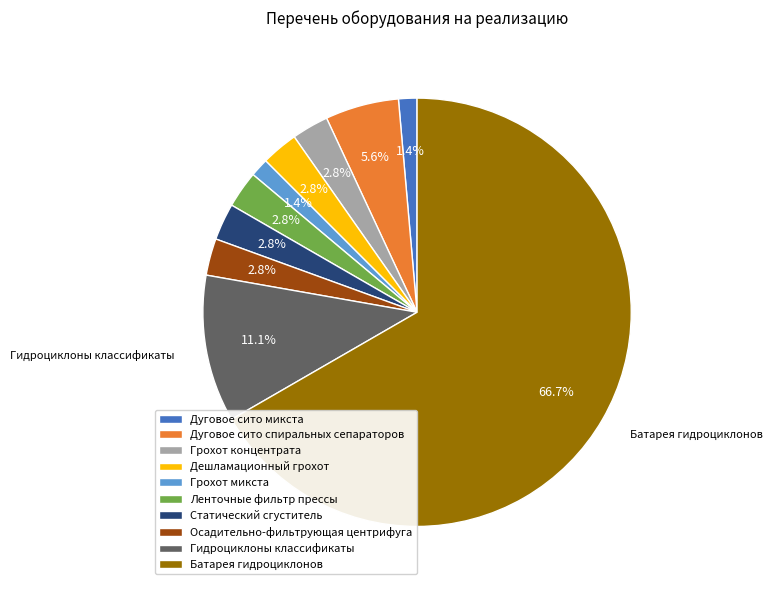

How many segments does this pie chart have?

10